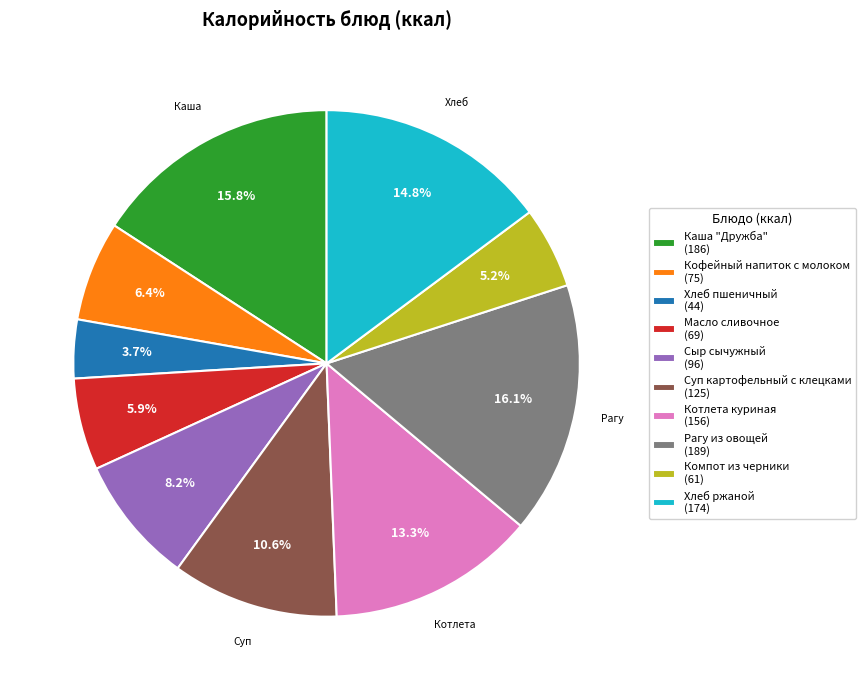

True or false: Сыр сычужный accounts for 13% of the total.

False